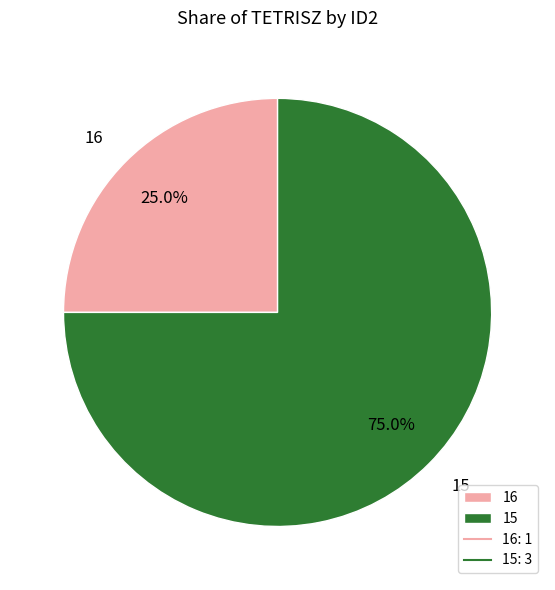

What is the majority slice?

15